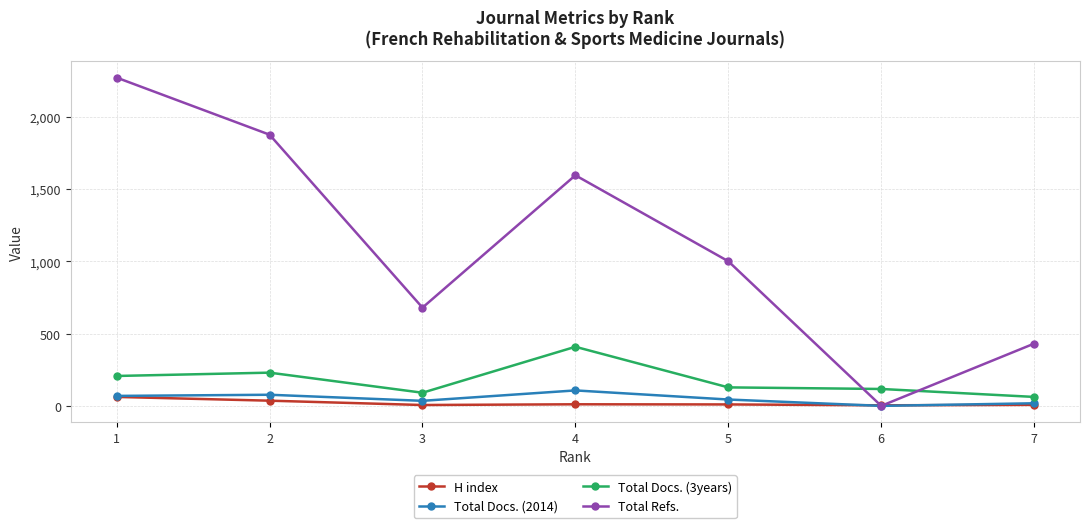

Rank the series by their maximum value, from highest to lowest.

Total Refs., Total Docs. (3years), Total Docs. (2014), H index